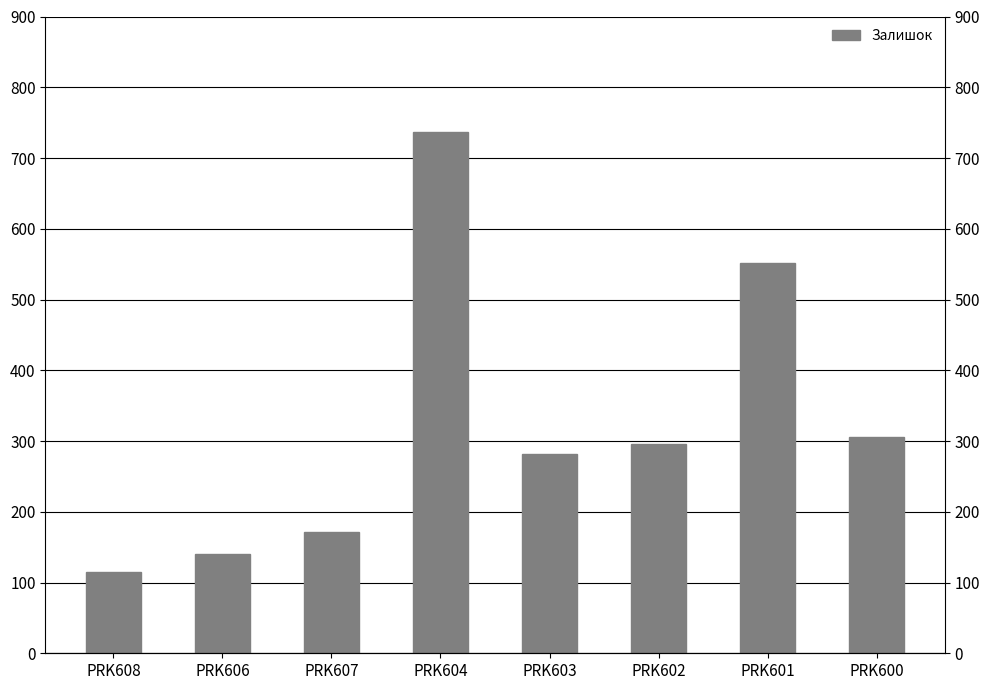

What position from the left is PRK608?

1